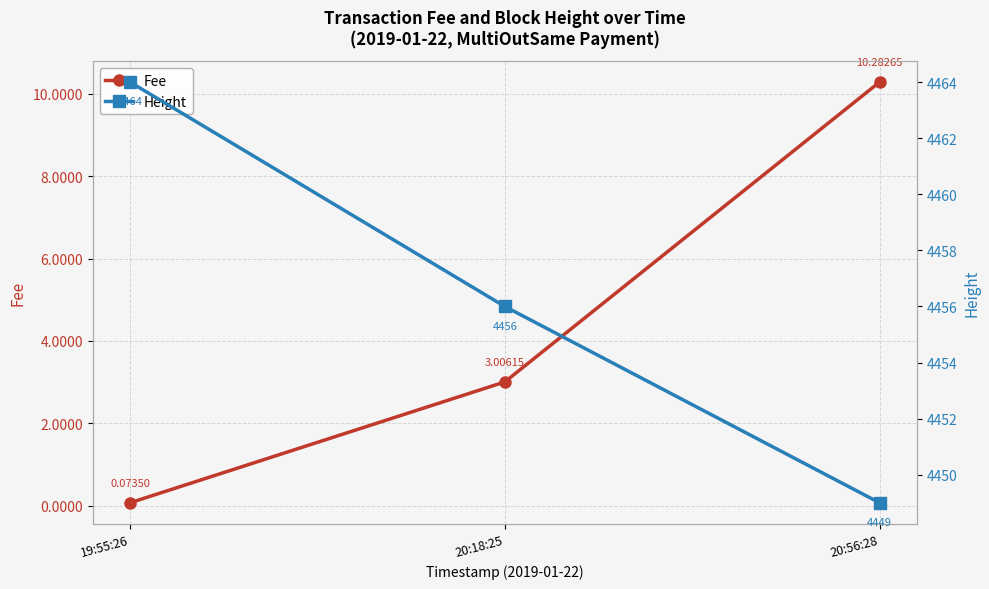

Reading right to left, list all the values displayed in this chart.

Fee: 20:56:28=10.3	20:18:25=3.0	19:55:26=0.1
Height: 20:56:28=4449.0	20:18:25=4456.0	19:55:26=4464.0